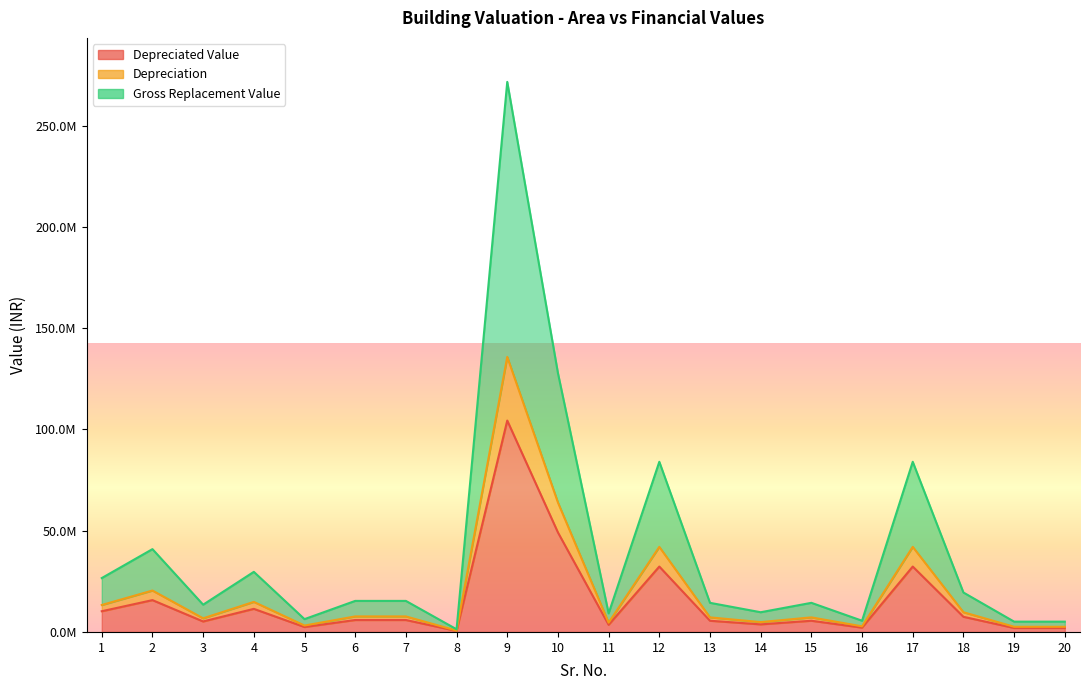

How many data points does each series have?

20